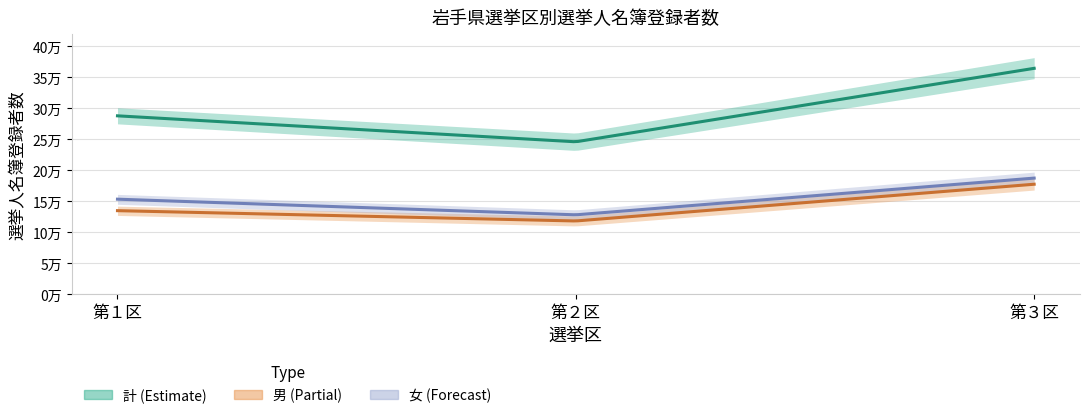

Where is 男 nearest to the value 147722?

第１区